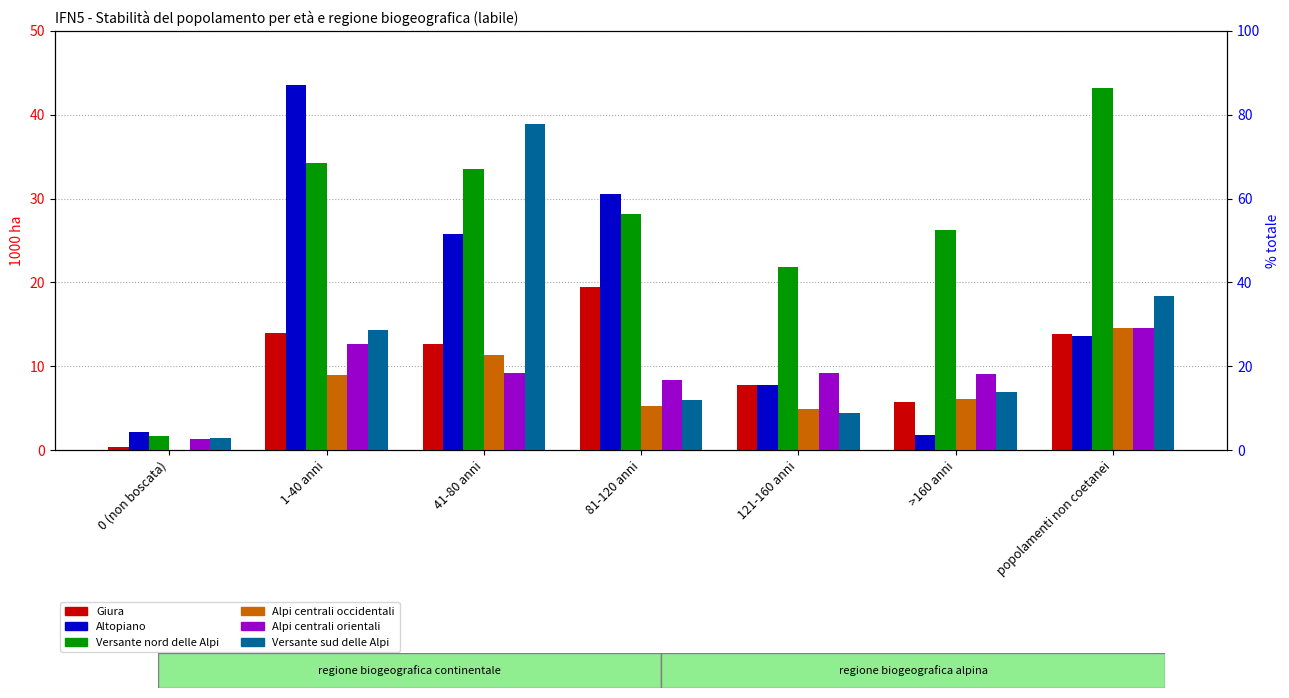

Rank the series at 121-160 anni from lowest to highest value.

Versante sud delle Alpi, Alpi centrali occidentali, Giura, Altopiano, Alpi centrali orientali, Versante nord delle Alpi